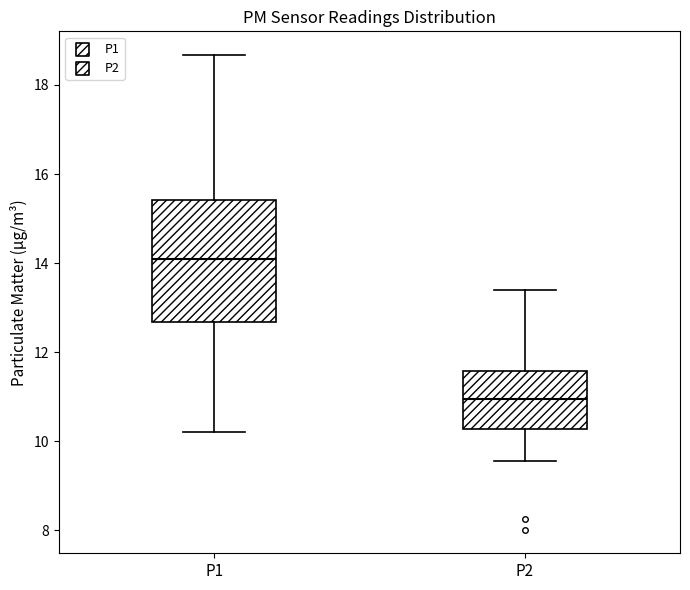

Reading left to right, read every box against the y-axis: the position of its median line, the range the box covers, and the ends of its whiskers. The values are not printed on the chart, so give them approximately, as read against the axis.

P1: median 14.2, box 12.6 to 15.4, whiskers 10.2 to 18.6
P2: median 11.0, box 10.2 to 11.6, whiskers 9.6 to 13.4